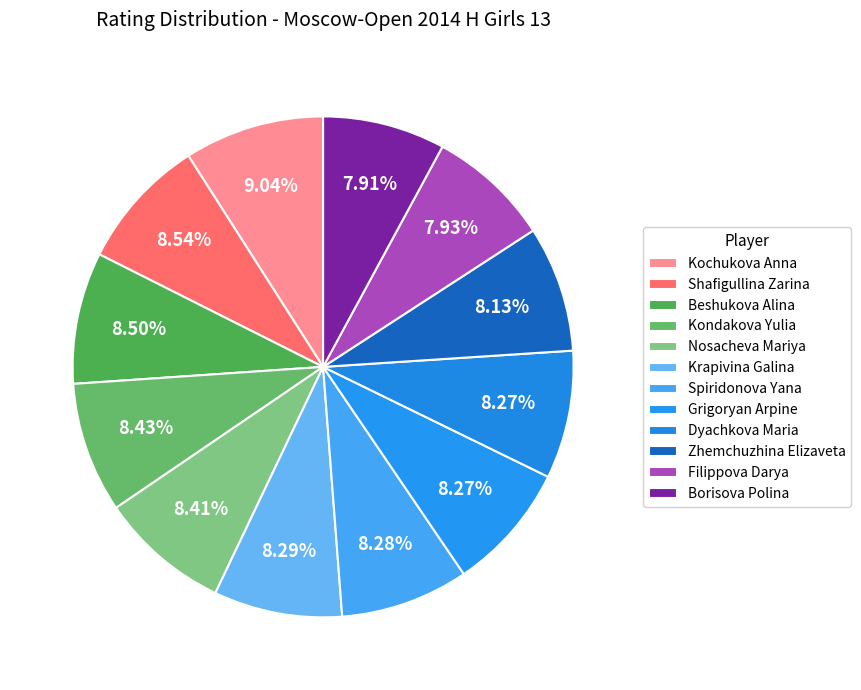

How much of the chart is everything except Kochukova Anna?

91.0%